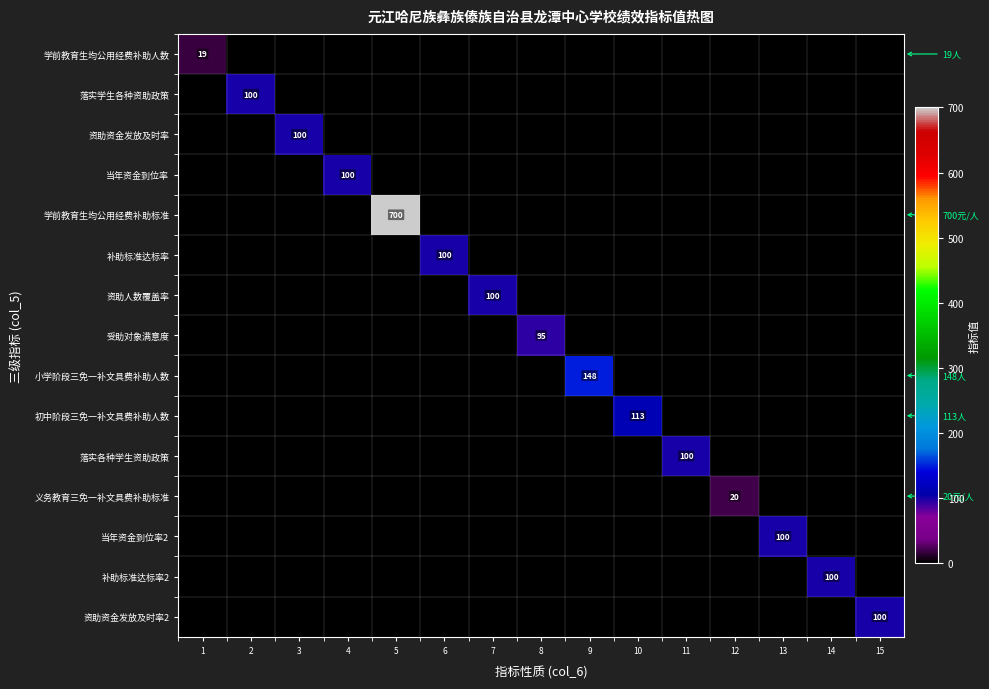

Is it true that 资助资金发放及时率 equals 176 at 3?

False